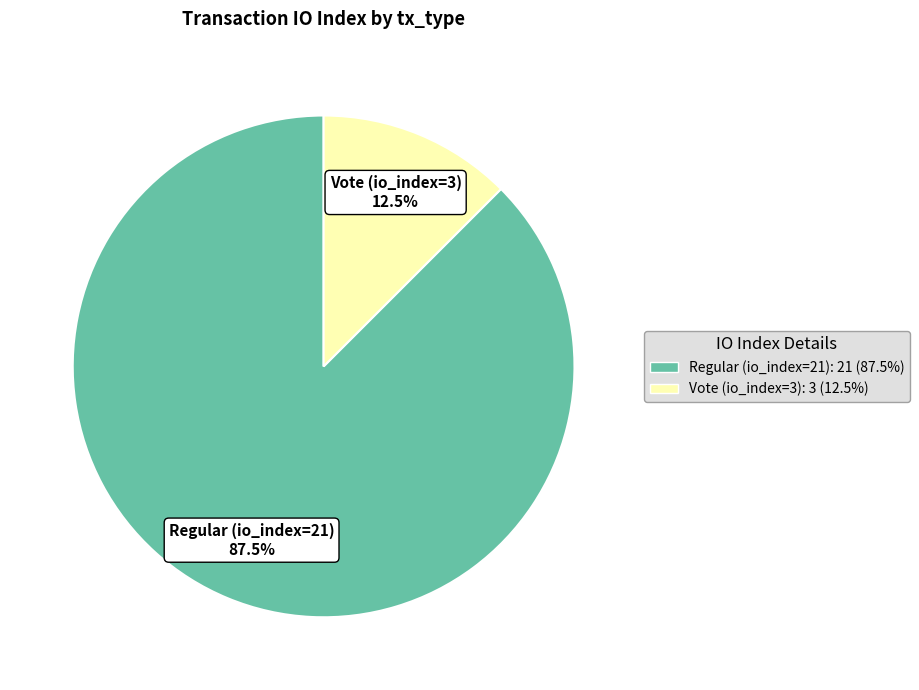

Is it true that Vote (io_index=3) is 24% of the pie?

False